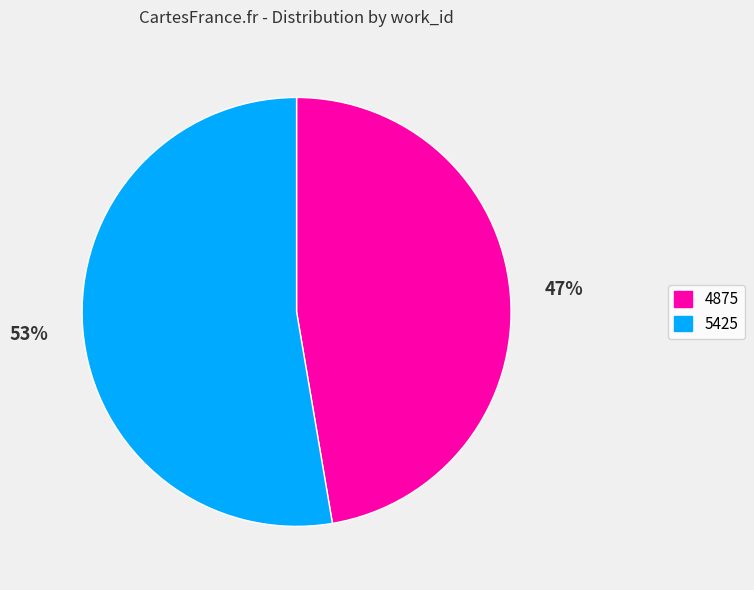

Approximately how many times larger is the value at 5425 compared to 4875?

1.1